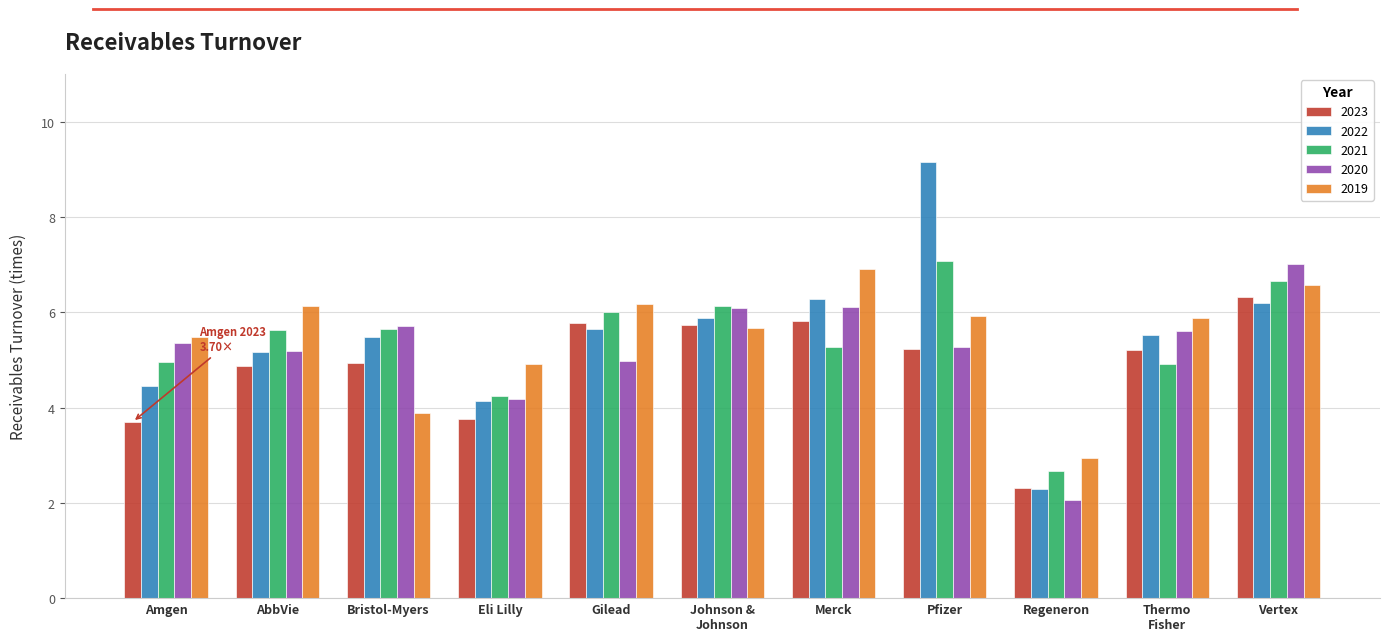

What is the difference between the maximum and second lowest values in the 2022 series?

5.0